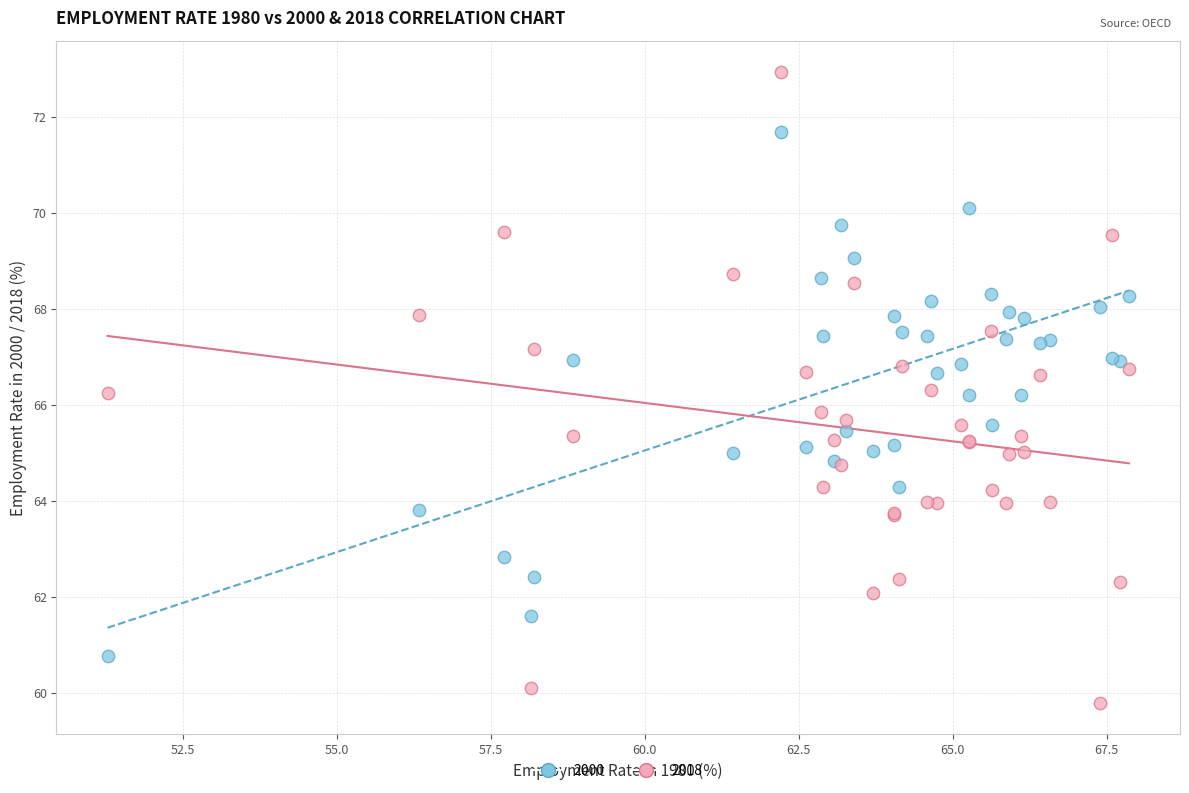

What is the X range (max minus min) for the scatter plot?

16.6